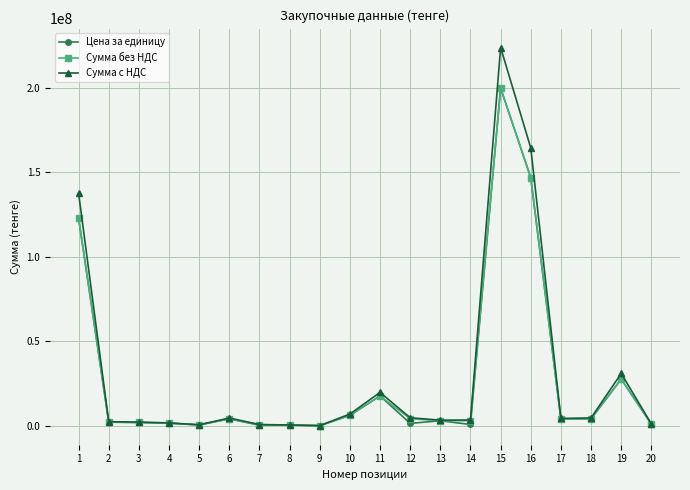

What is the minimum value shown in the chart?

15000.0